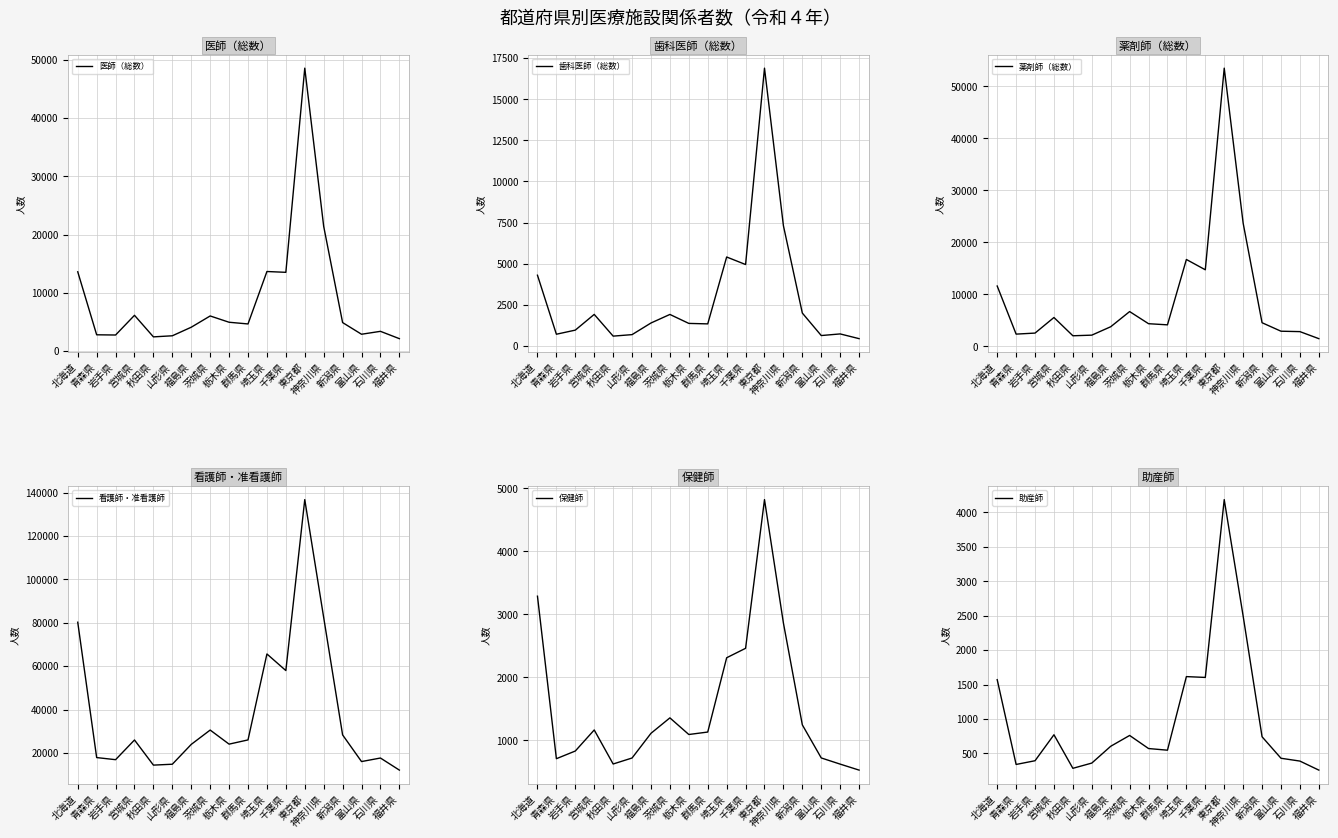

What is the sum of all 保健師 values?

27605